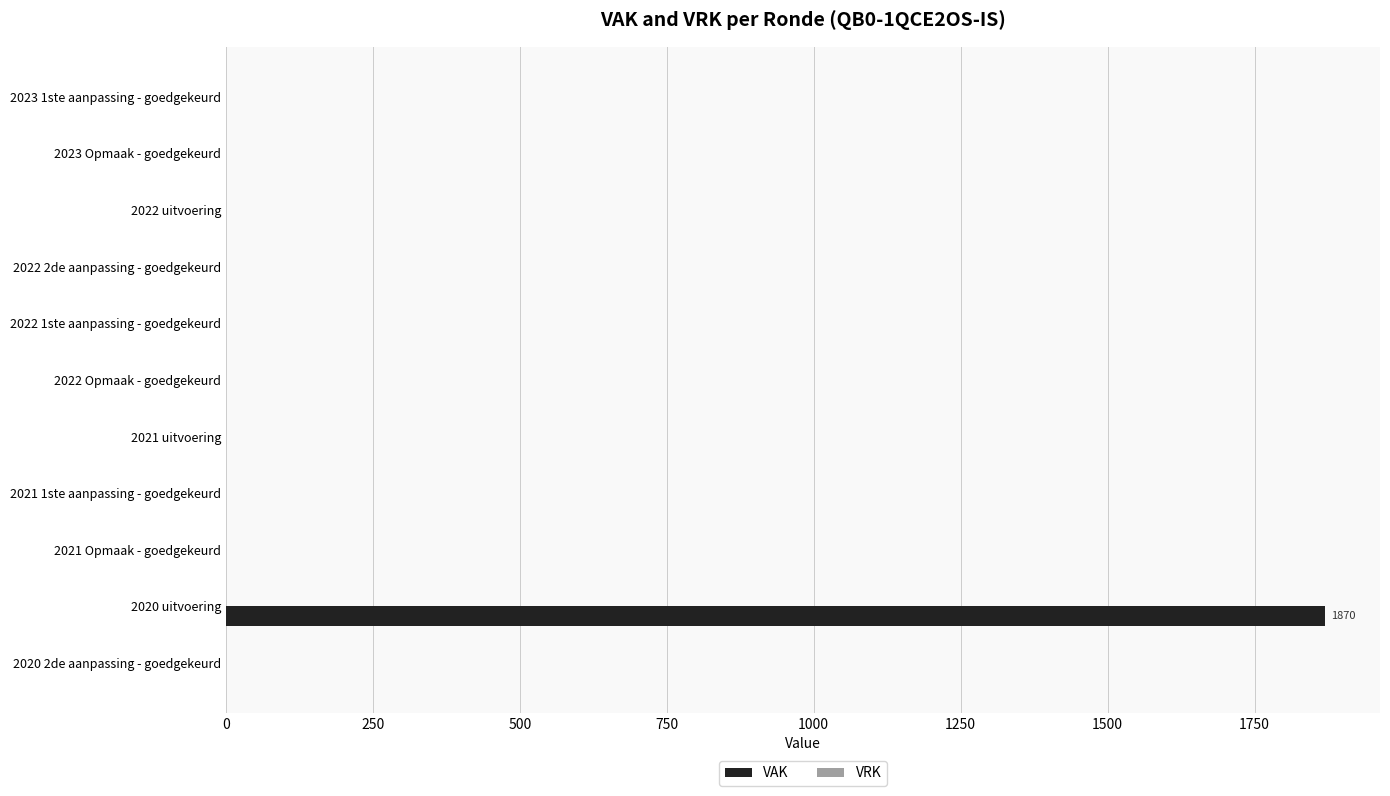

What is the greatest value displayed?

1870